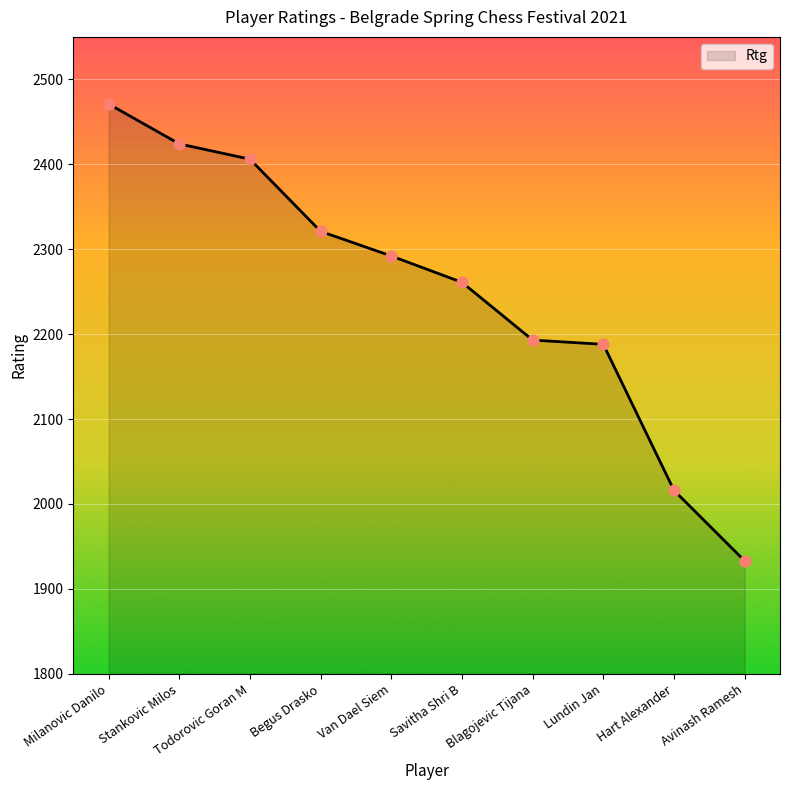

Between Avinash Ramesh and Todorovic Goran M, which is larger?

Todorovic Goran M